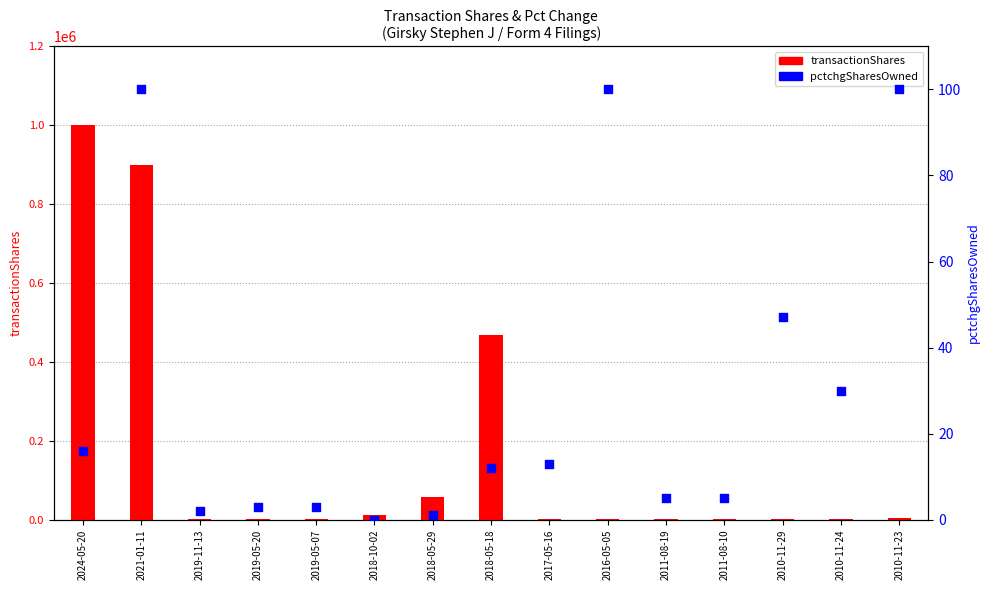

Which series reaches the minimum Y coordinate?

pctchgSharesOwned